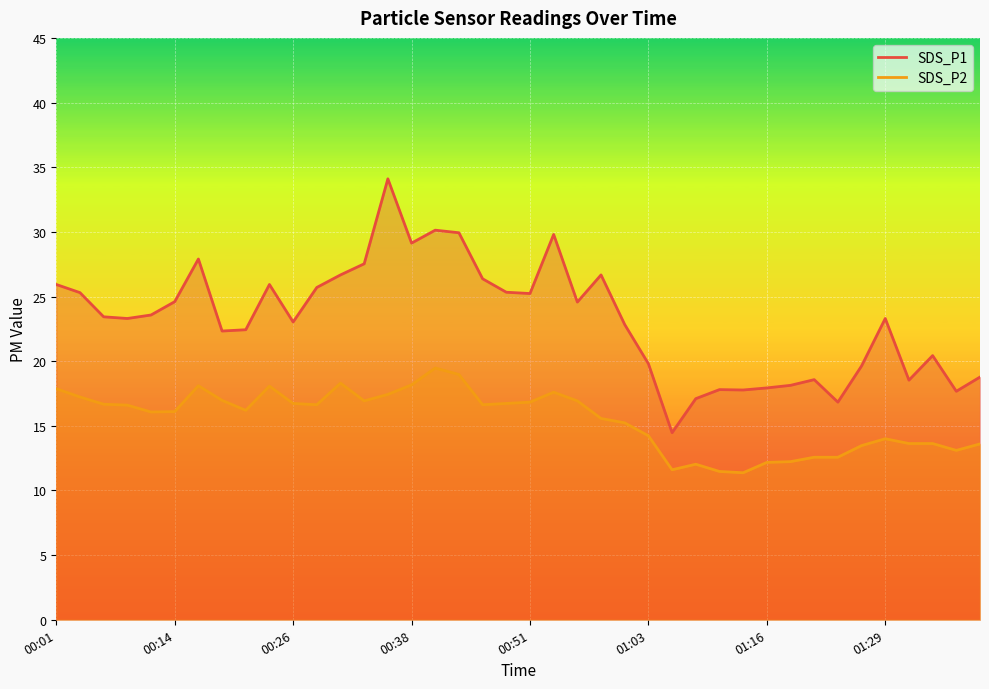

Is the value of SDS_P2 at 00:26 greater than the value of SDS_P1 at 01:39?

No